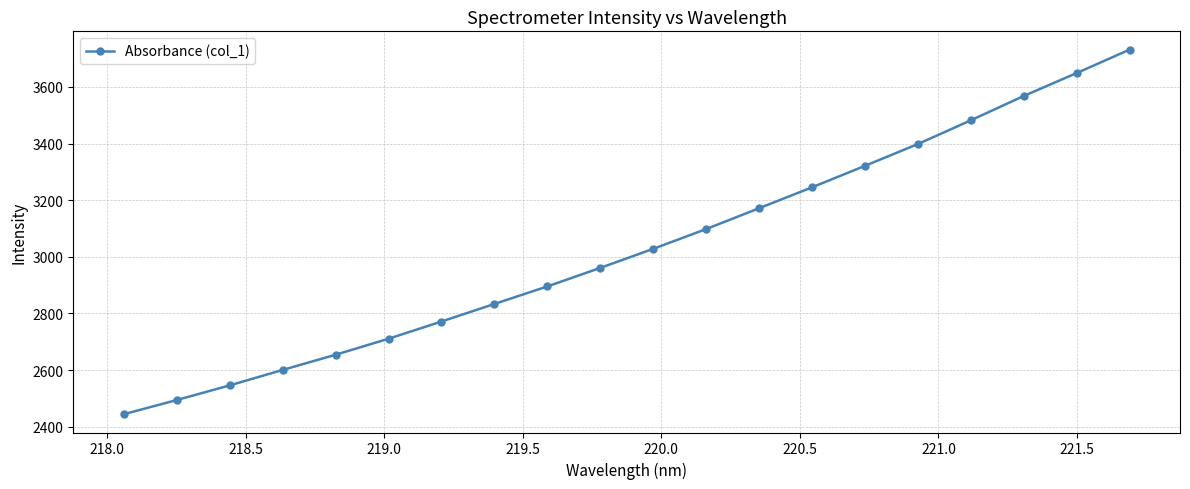

What is the difference between the maximum and minimum values?

1287.7